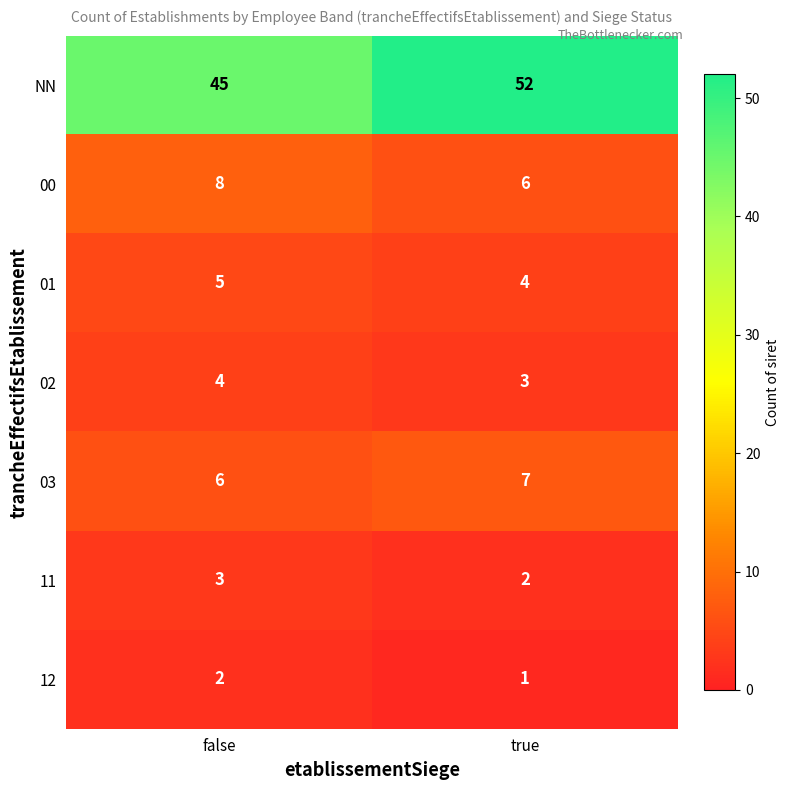

What is the sum of all NN values?

97